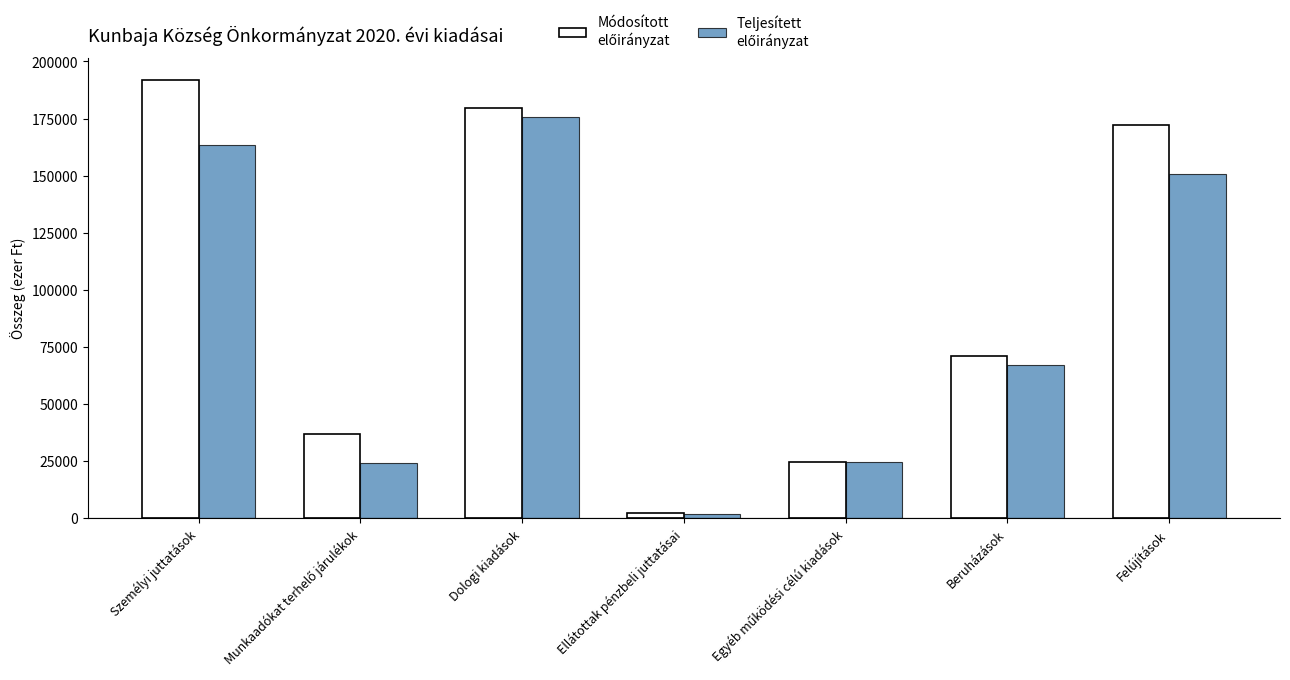

At which category does the chart reach its peak across all series?

Személyi juttatások